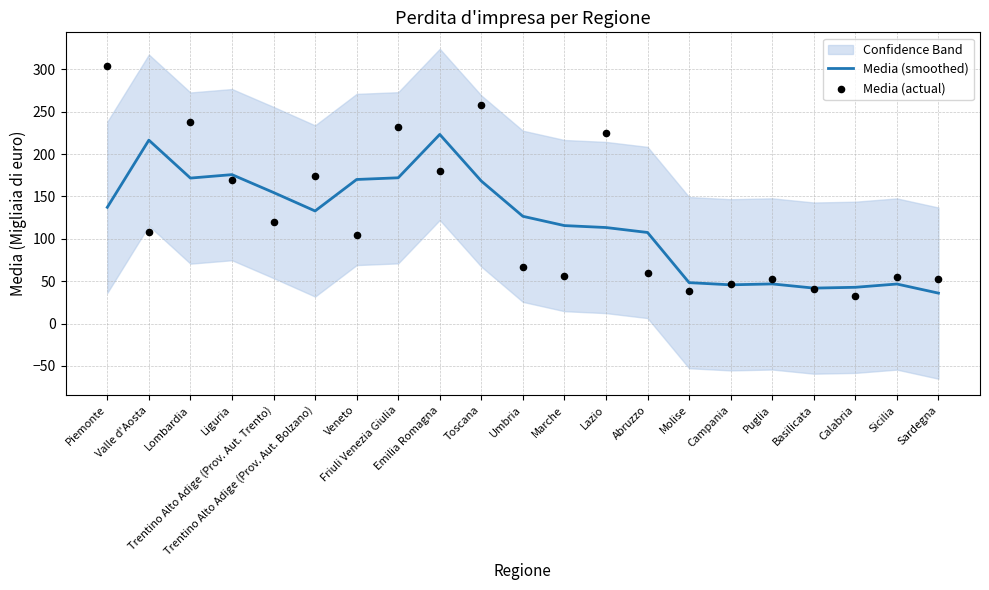

Which series has the largest total across all categories?

Media (actual)